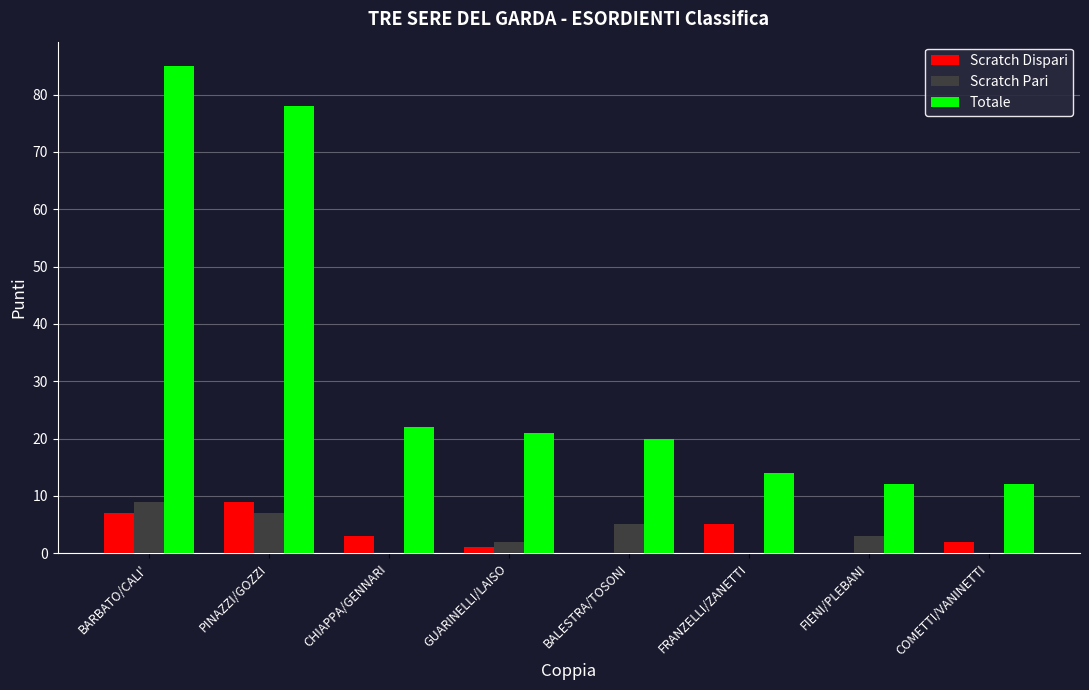

Read the Scratch Pari value at FIENI/PLEBANI.

3